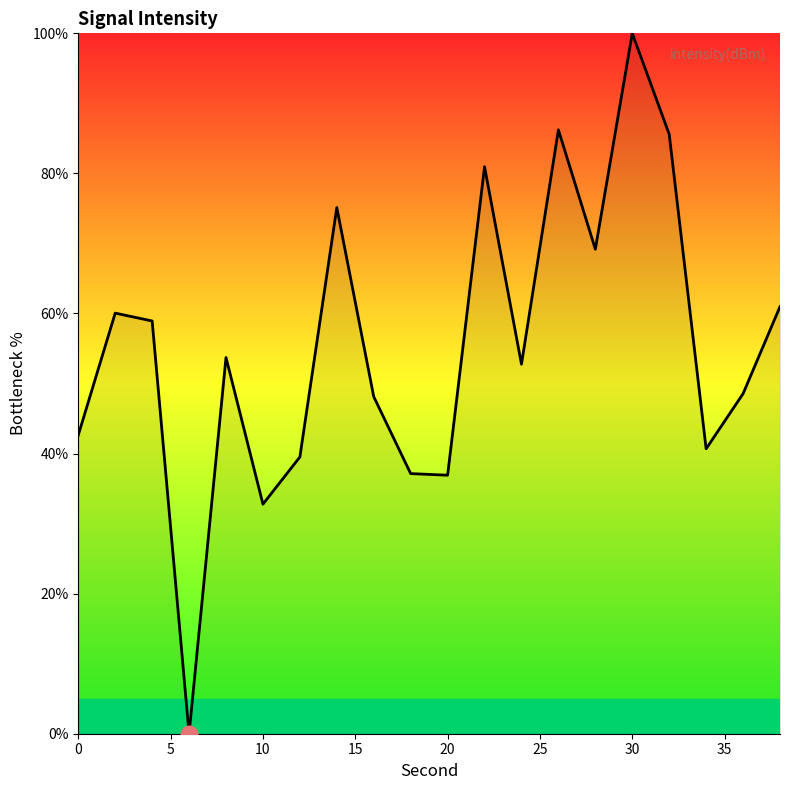

Is this an area chart (filled region under the line)?

Yes